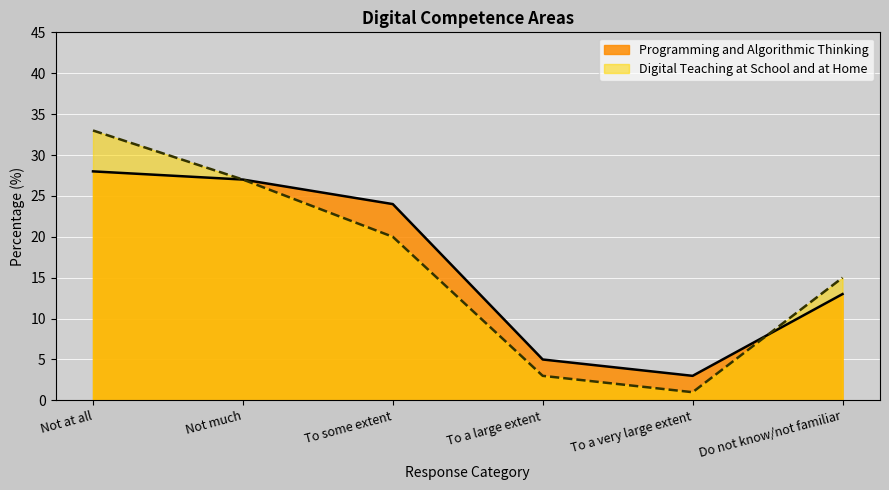

At how many categories does at least one series exceed 16?

3